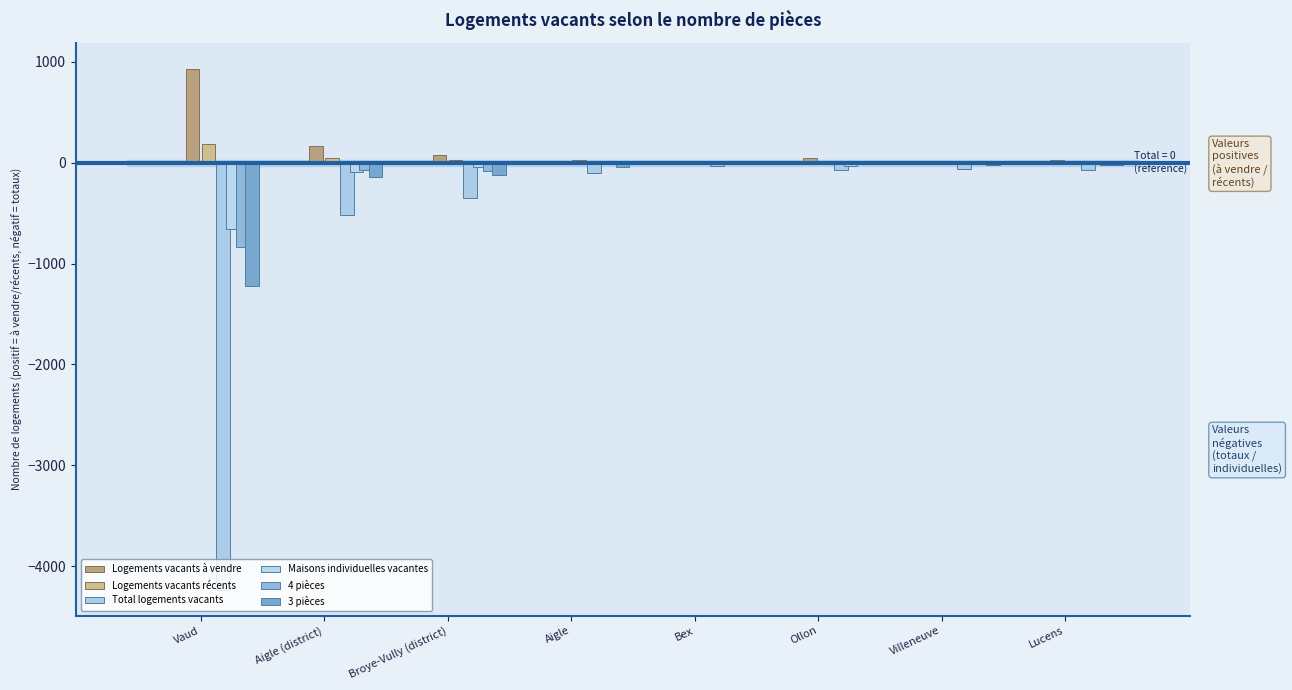

Which series has the largest total across all categories?

Logements vacants à vendre